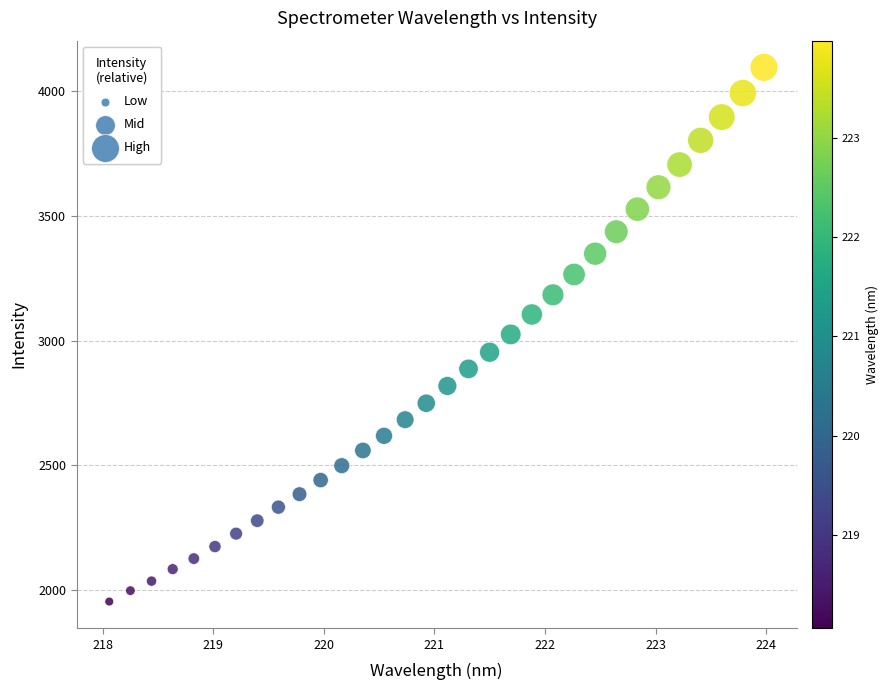

What is the range of X values (max minus min)?

5.9